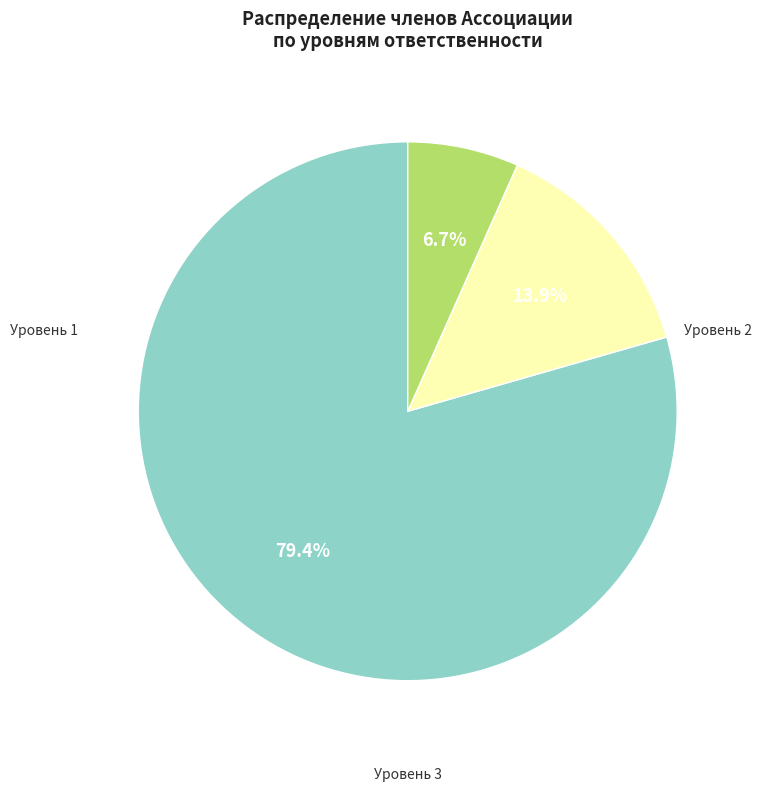

Is there any slice that represents more than half of the pie?

Yes